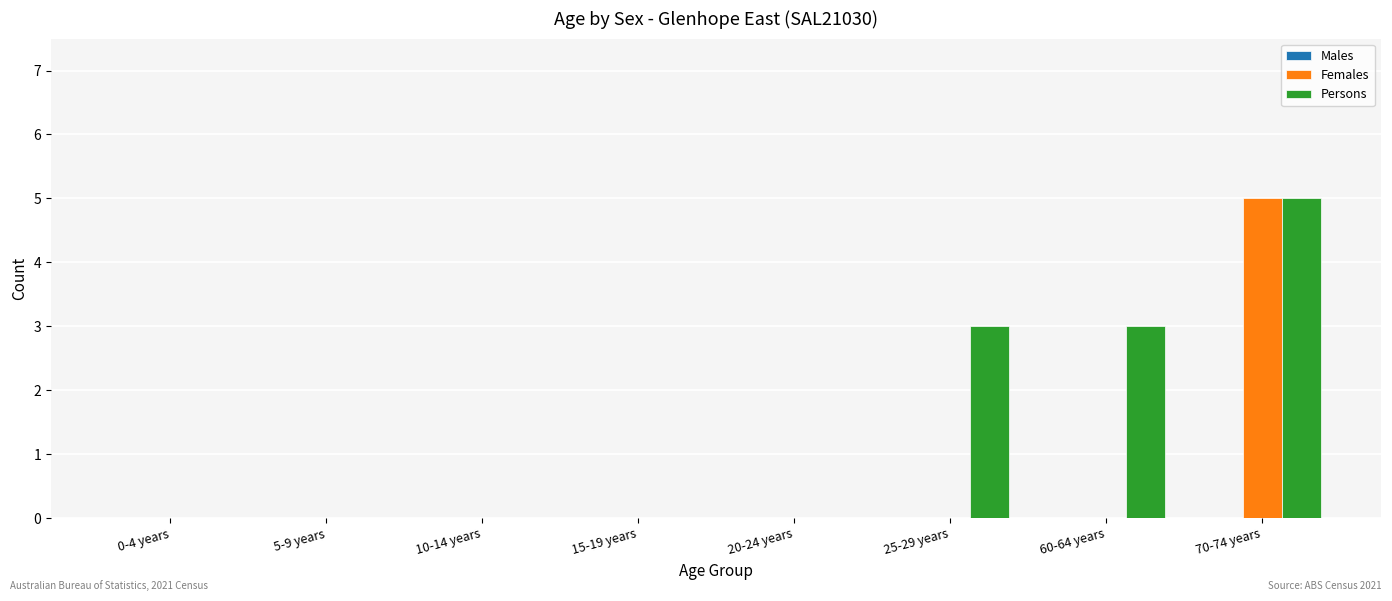

Which series has the largest total across all categories?

Persons